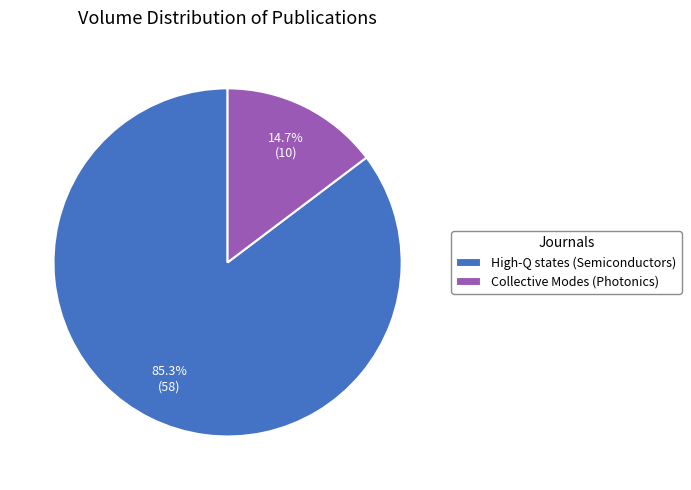

Is it true that Collective Modes (Photonics) is 15% of the pie?

True